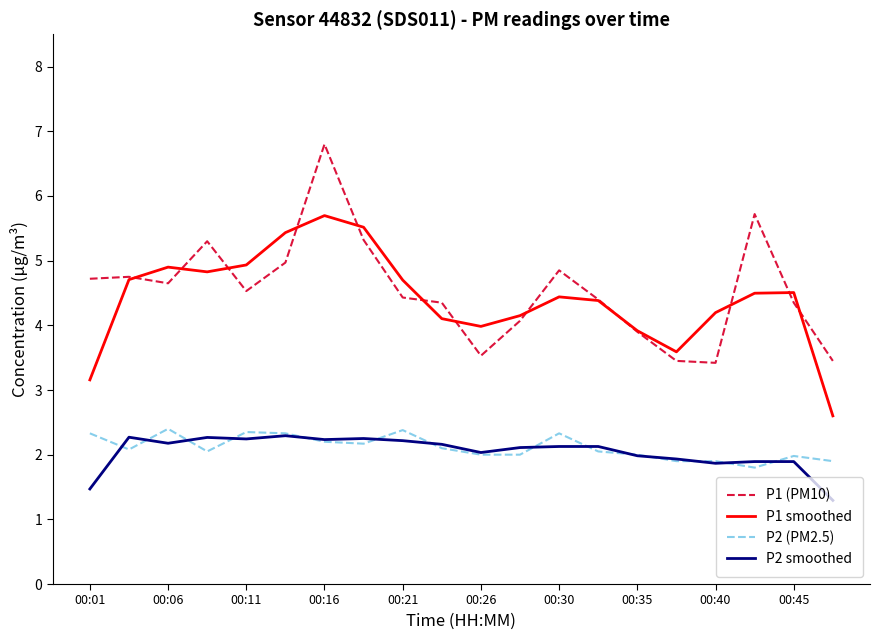

What is the smallest value displayed?

1.3